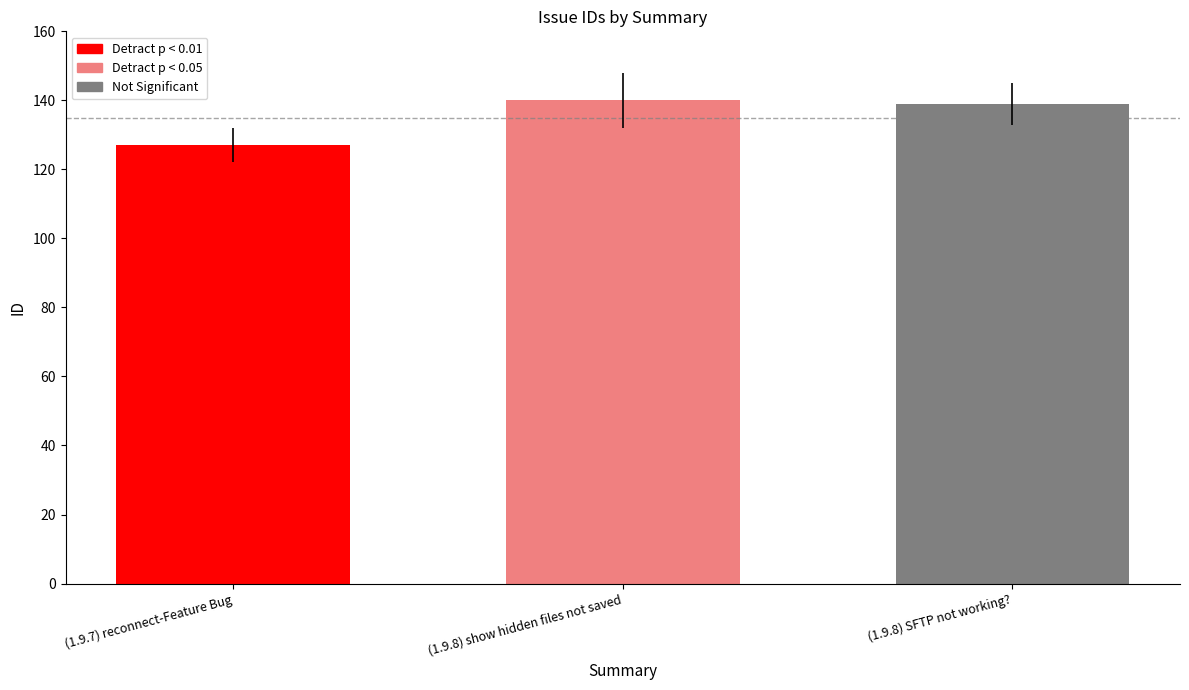

What is the approximate value at (1.9.8) show hidden files not saved, to the nearest 10?

140